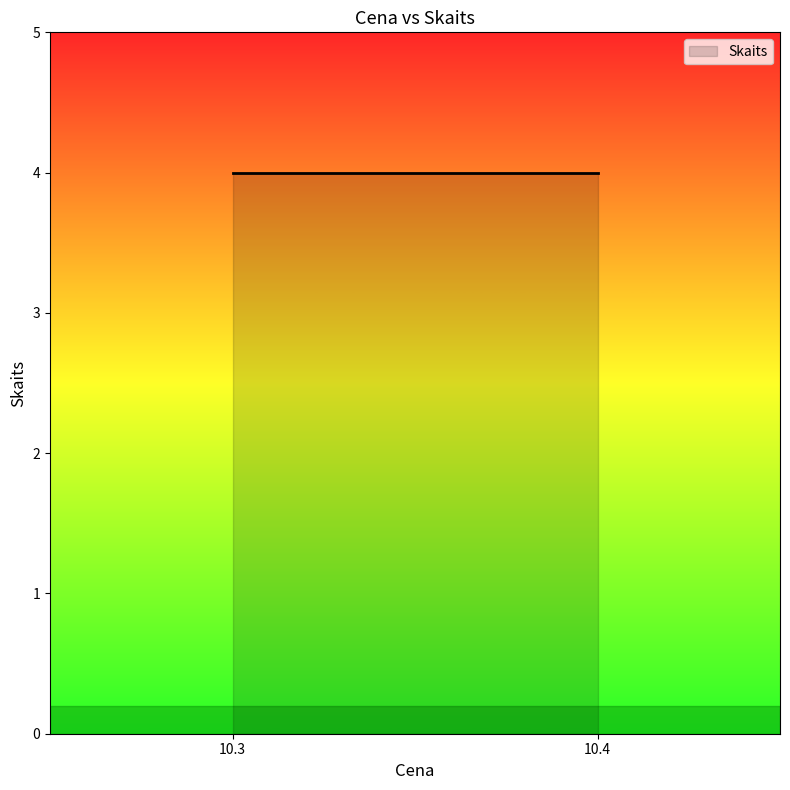

Which label corresponds to the largest value in the chart?

10.3